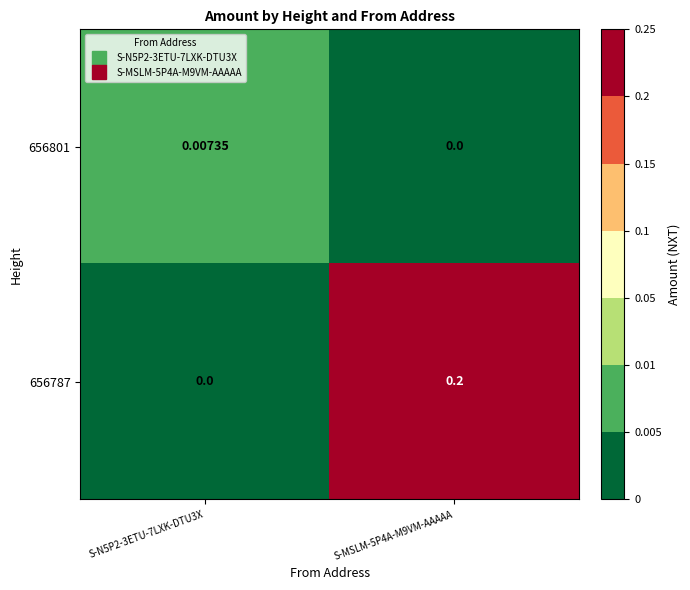

How many values in 656801 are above zero?

1